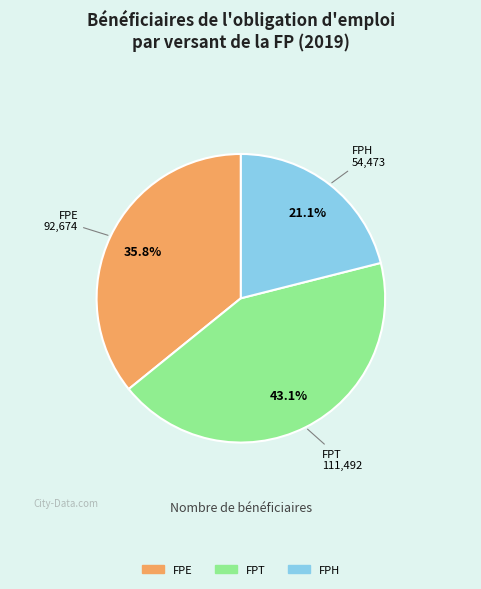

Is FPE the majority of the pie?

No